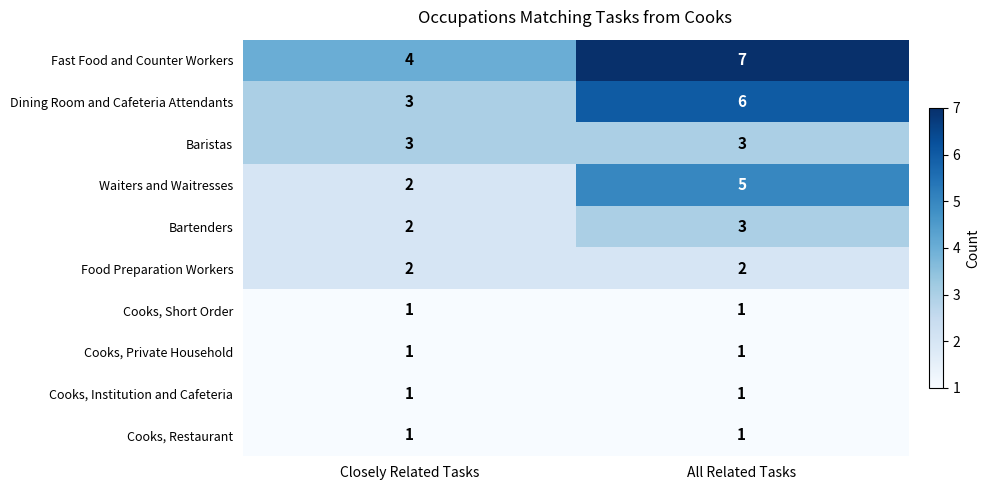

True or false: Bartenders has a value of 1 at Closely Related Tasks.

False